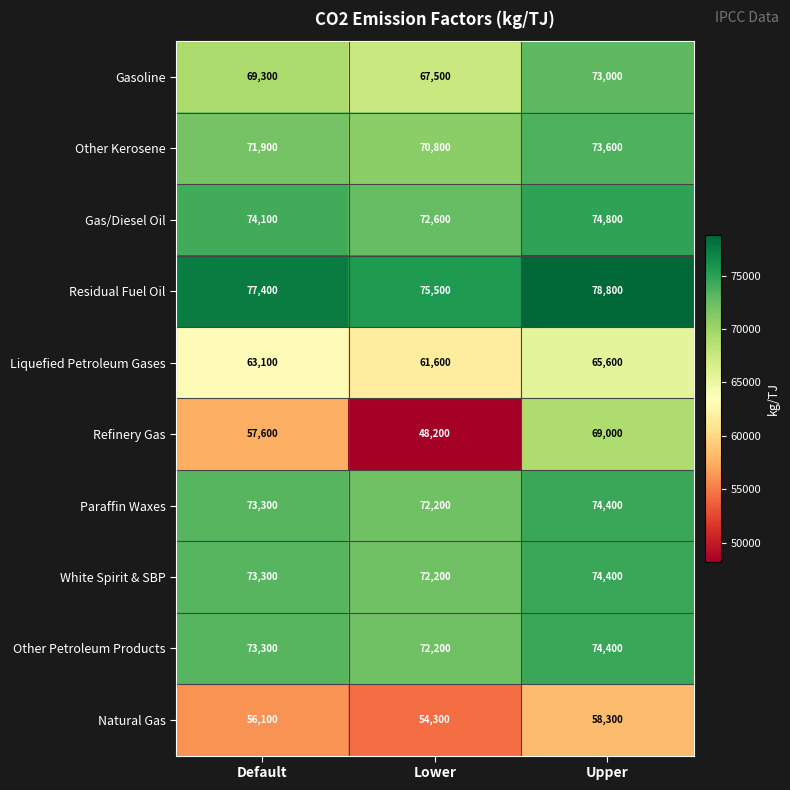

At how many categories does at least one series exceed 66247?

3